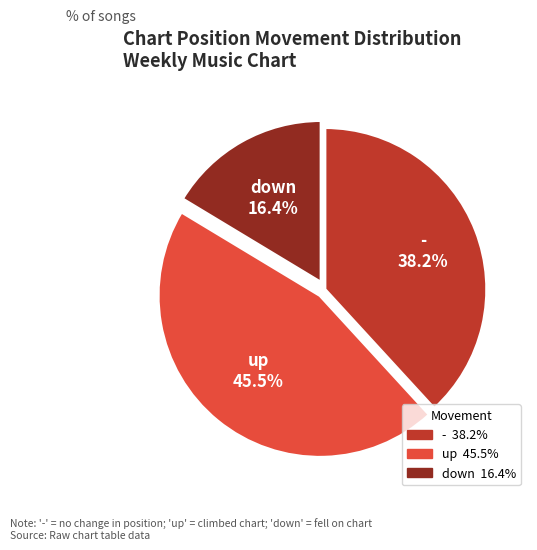

How many segments does this pie chart have?

3